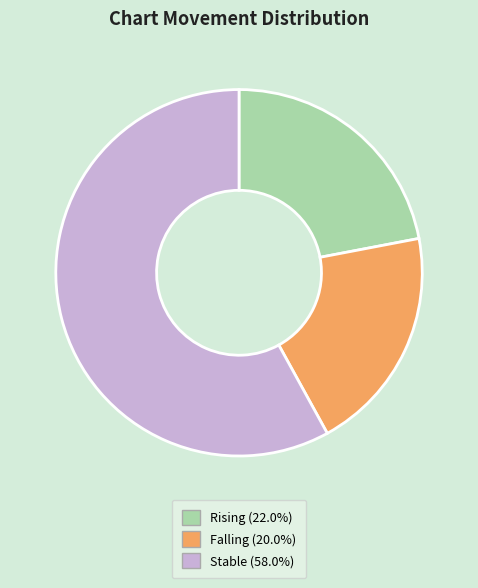

Does any single category account for the majority?

Yes